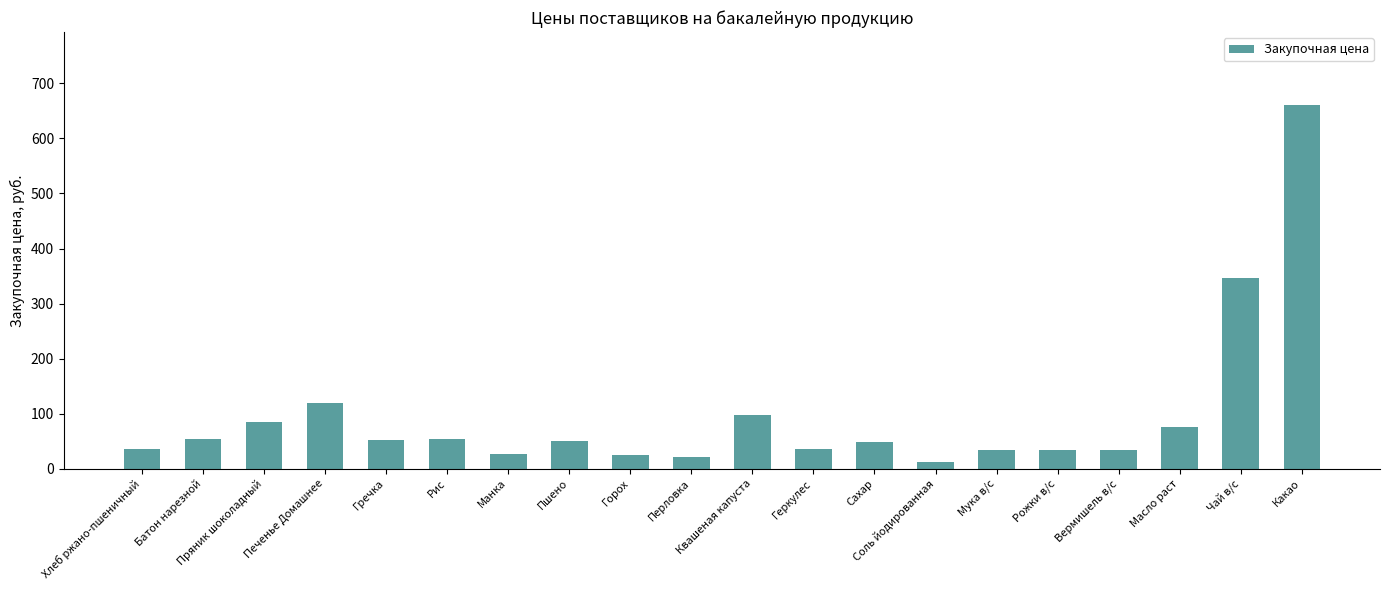

What is the average value?

95.1